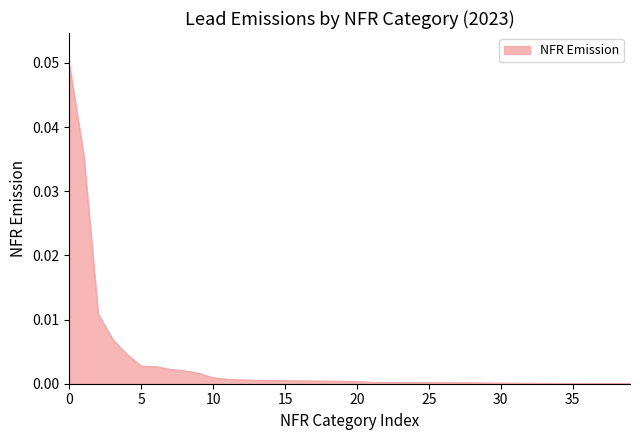

Is it true that the value at 35 is 0.0?

True